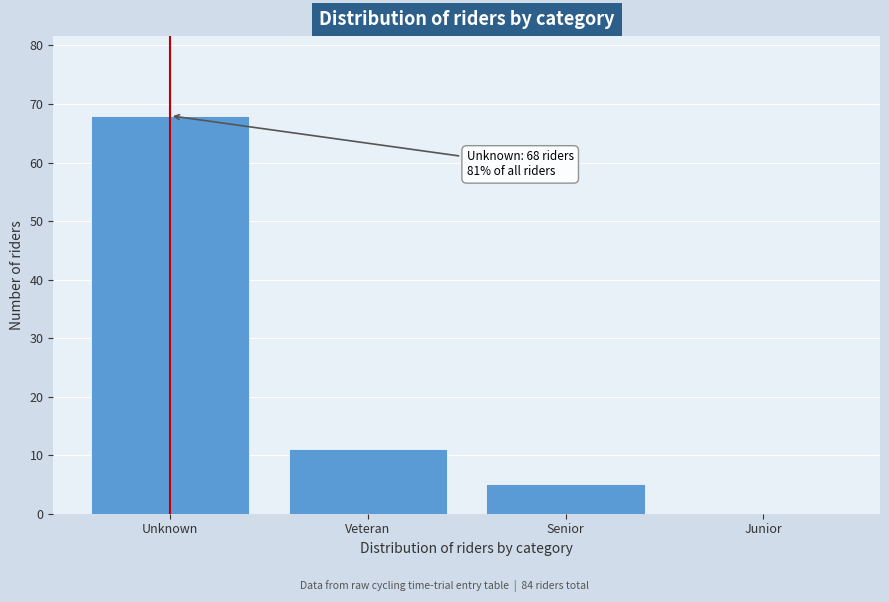

Reading right to left, what are all the values shown in this chart?

Junior=0	Senior=5	Veteran=11	Unknown=68